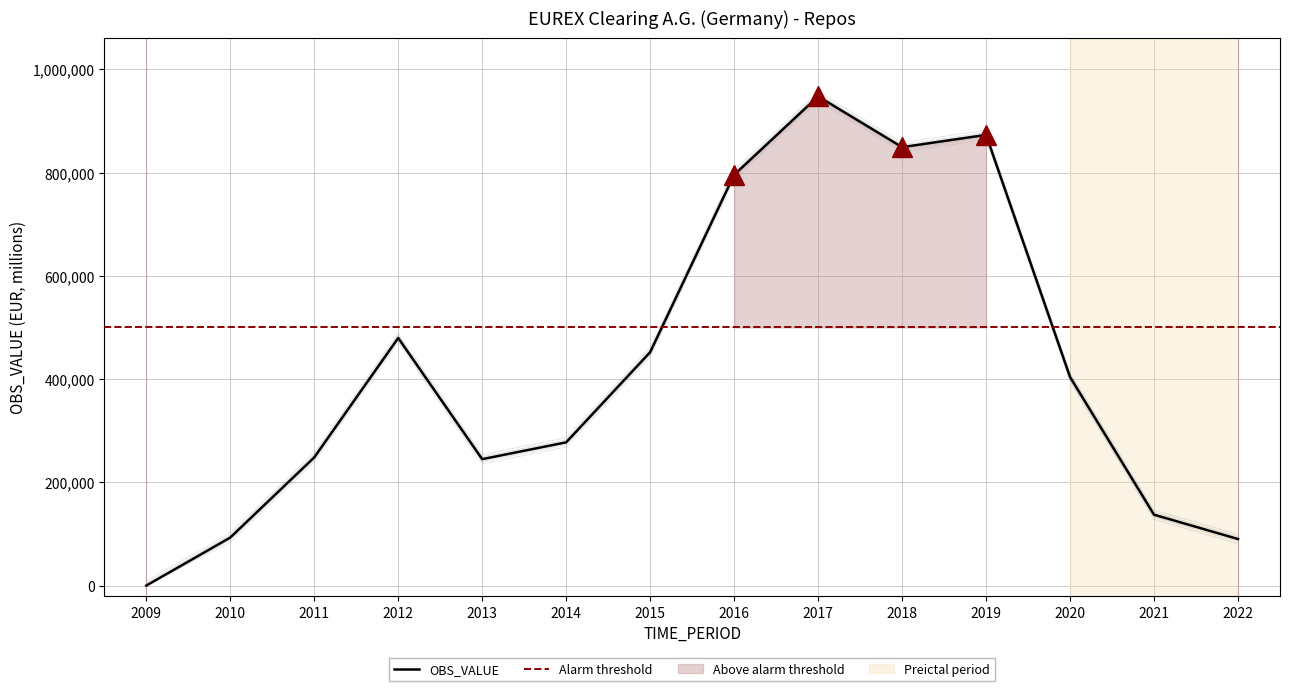

True or false: the data shows 90221 at 2022.

True